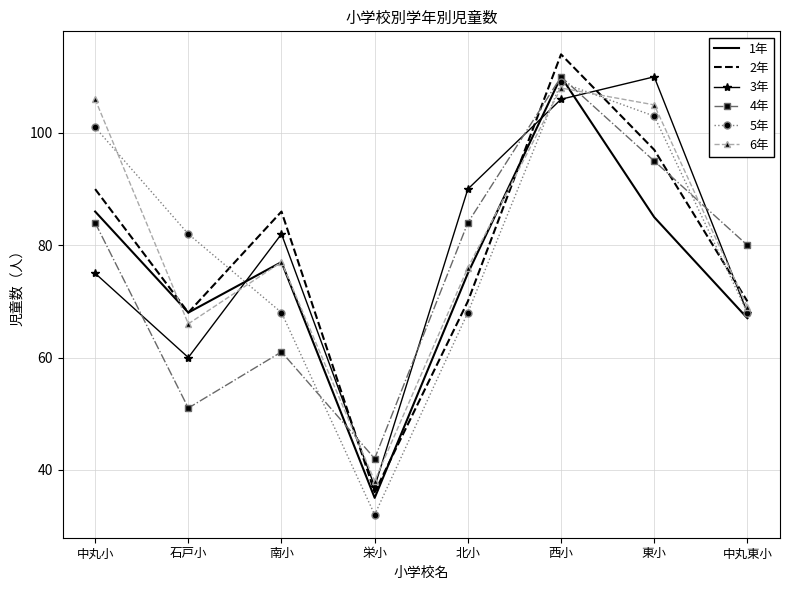

Rank the series at 栄小 from highest to lowest value.

4年, 6年, 3年, 2年, 1年, 5年